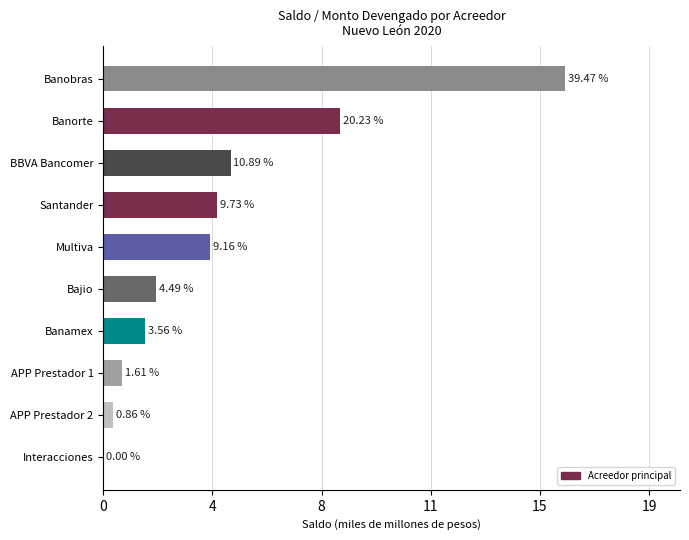

Are the bars horizontal?

Yes